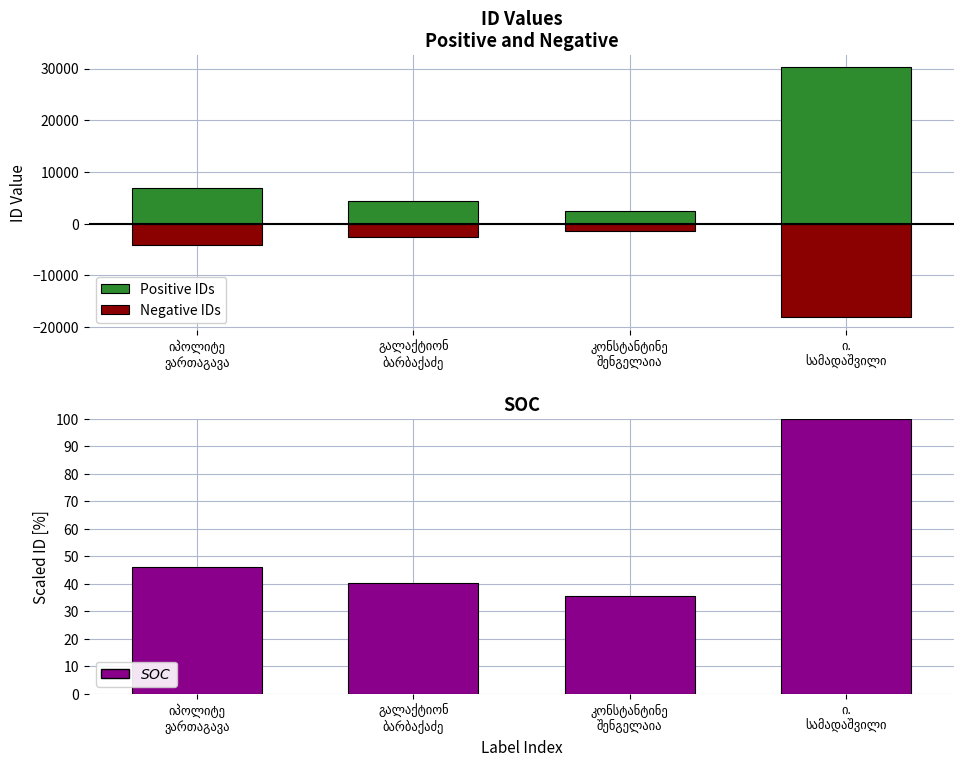

Between ი.
სამადაშვილი and კონსტანტინე
შენგელაია, which is larger?

ი.
სამადაშვილი